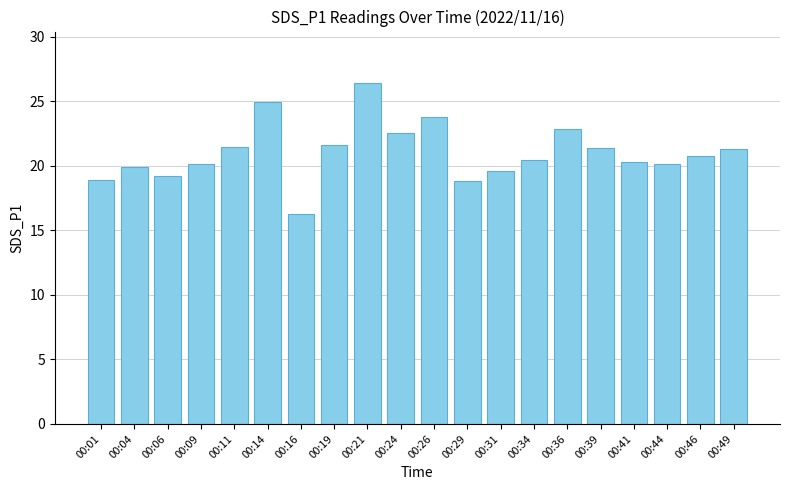

Is it true that the value at 00:04 is 26.2?

False